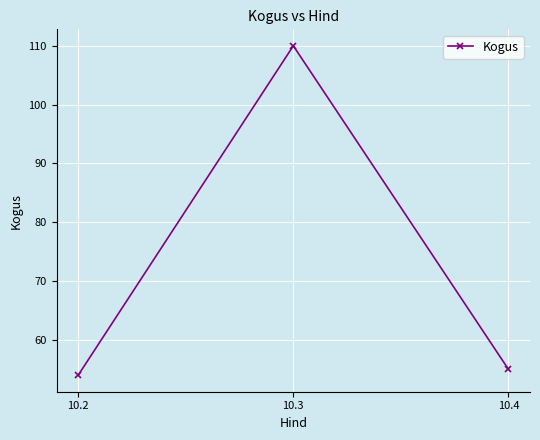

How many distinct data groups are displayed?

1